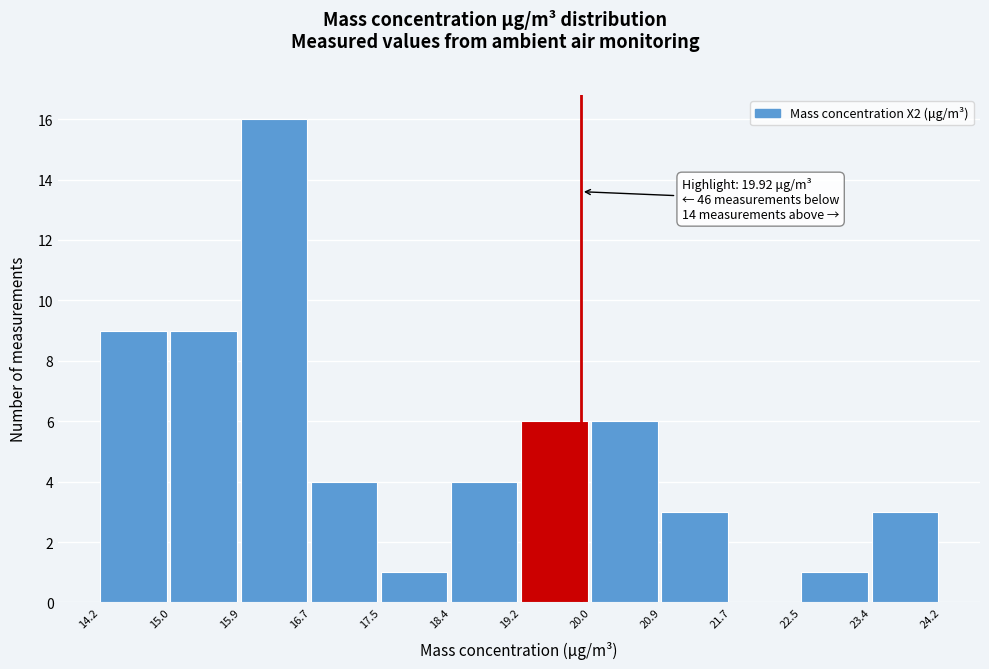

Over which range of the x-axis is the bar tallest?

15.9 to 16.7